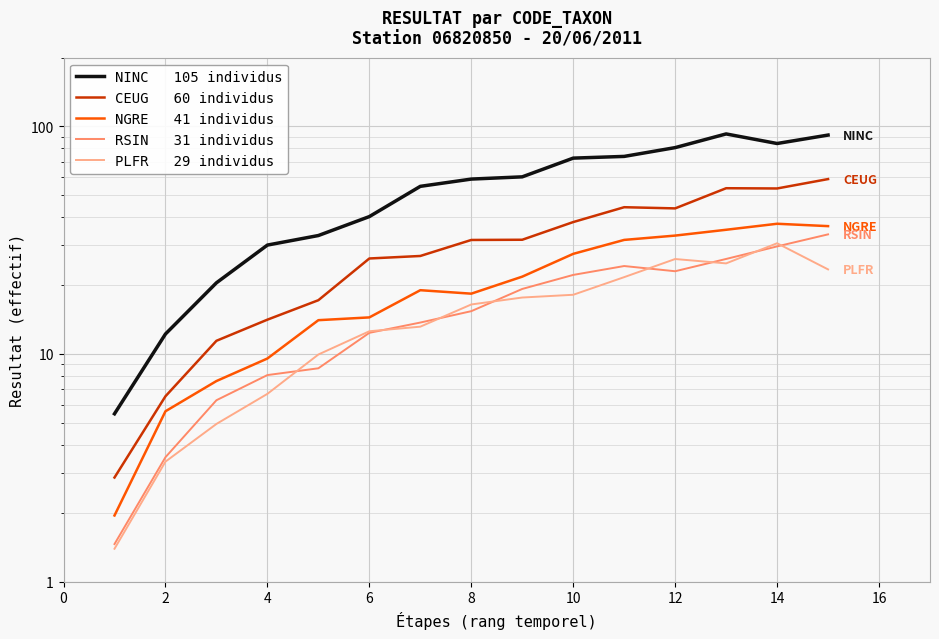

Reading left to right, list all the values displayed in this chart.

NINC   105 individus: 5.5	12.2	20.5	30.1	33.1	40.1	54.5	58.6	60.0	72.5	73.7	80.6	92.5	84.0	91.5
CEUG   60 individus: 2.9	6.5	11.4	14.1	17.2	26.3	26.9	31.7	31.7	38.0	44.1	43.6	53.4	53.3	58.6
NGRE   41 individus: 2.0	5.6	7.6	9.6	14.1	14.5	19.1	18.4	21.9	27.5	31.7	33.1	35.1	37.3	36.4
RSIN   31 individus: 1.5	3.5	6.3	8.1	8.7	12.4	13.7	15.4	19.3	22.2	24.3	23.1	26.1	29.7	33.5
PLFR   29 individus: 1.4	3.4	4.9	6.7	9.9	12.6	13.2	16.5	17.7	18.2	21.7	26.1	25.0	30.6	23.5